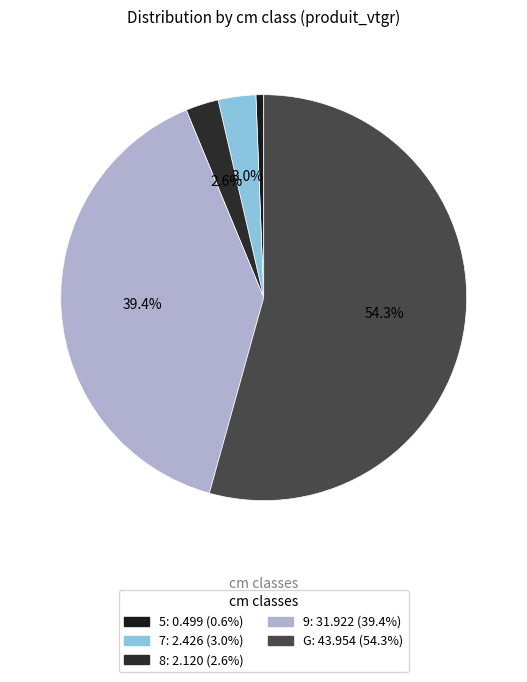

Which slice is the smallest?

5